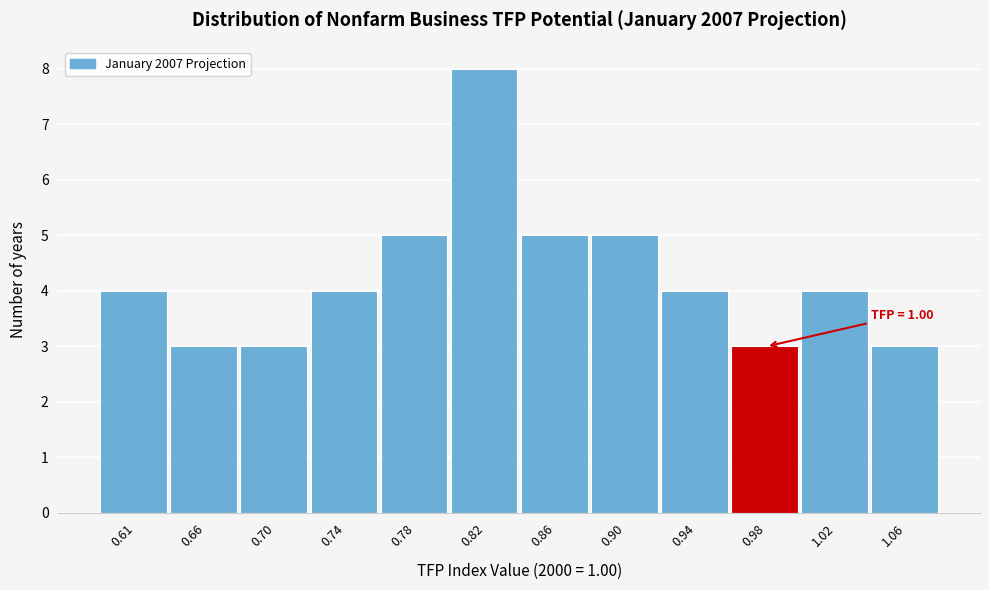

Reading left to right, what are all the values shown in this chart?

0.61=4	0.66=3	0.70=3	0.74=4	0.78=5	0.82=8	0.86=5	0.90=5	0.94=4	0.98=3	1.02=4	1.06=3